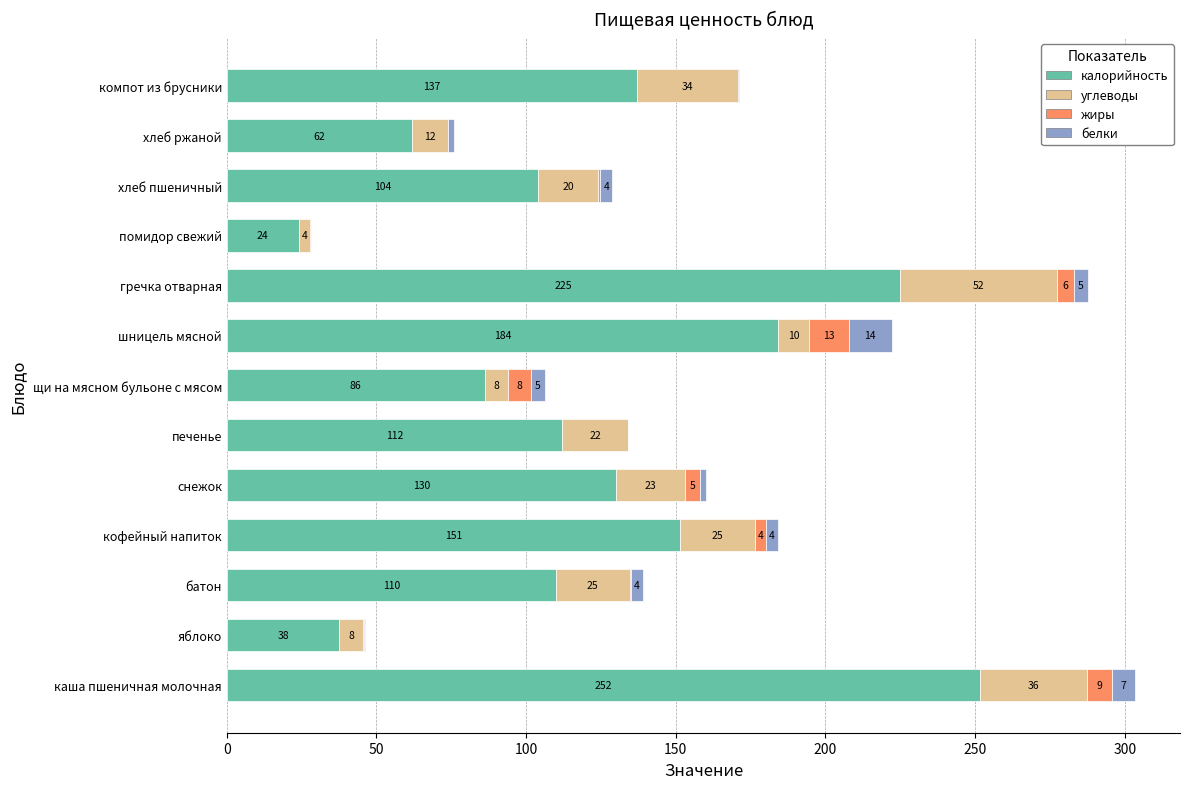

At which category is the sum across all series the highest?

каша пшеничная молочная